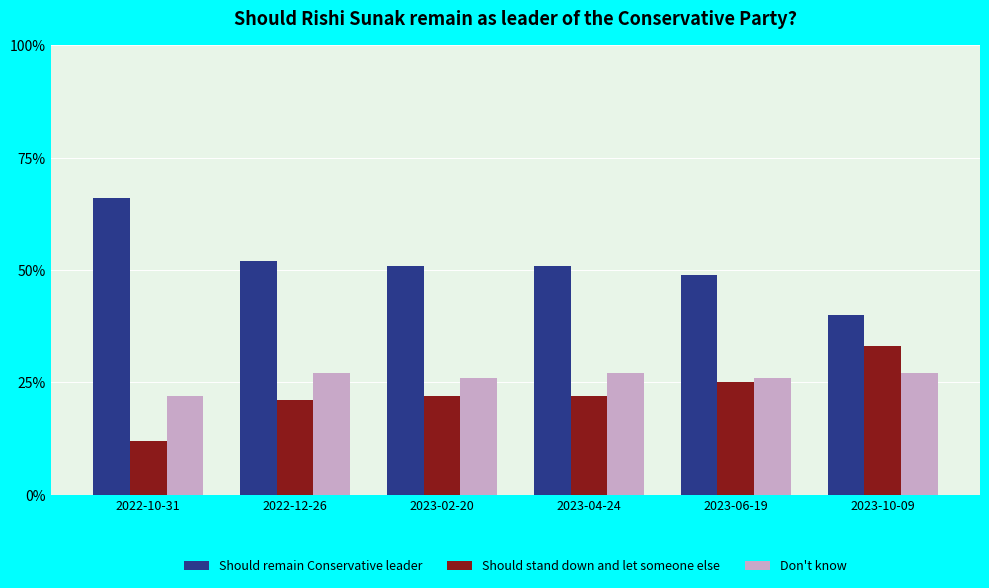

Reading right to left, list all the values displayed in this chart.

Should remain Conservative leader: 40	49	51	51	52	66
Should stand down and let someone else: 33	25	22	22	21	12
Don't know: 27	26	27	26	27	22